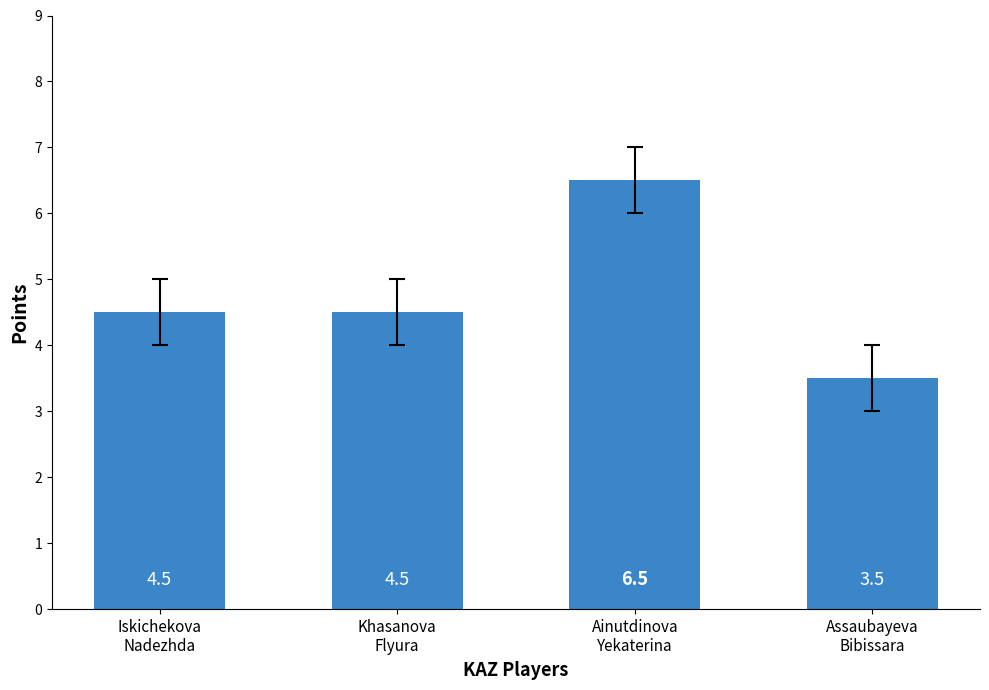

Reading right to left, transcribe all the data shown in this chart.

Assaubayeva
Bibissara=3.5	Ainutdinova
Yekaterina=6.5	Khasanova
Flyura=4.5	Iskichekova
Nadezhda=4.5